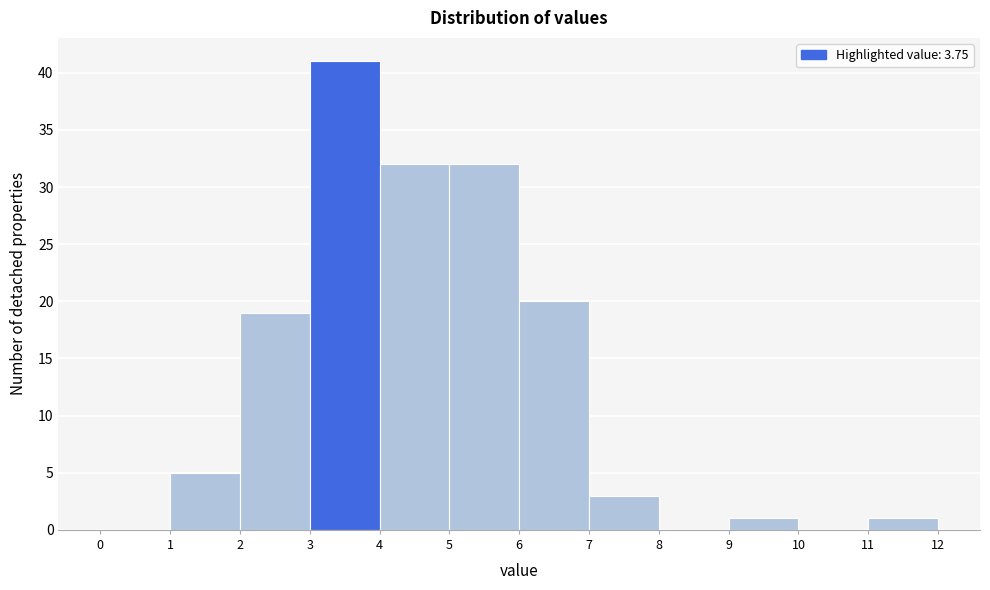

Reading left to right, transcribe this chart: for each bar, give the range it covers on the x-axis and its height. The values are not printed on the chart, so give them approximately, as read against the axis.

0 to 1: 0
1 to 2: 5
2 to 3: 19
3 to 4: 41
4 to 5: 32
5 to 6: 32
6 to 7: 20
7 to 8: 3
8 to 9: 0
9 to 10: 1
10 to 11: 0
11 to 12: 1